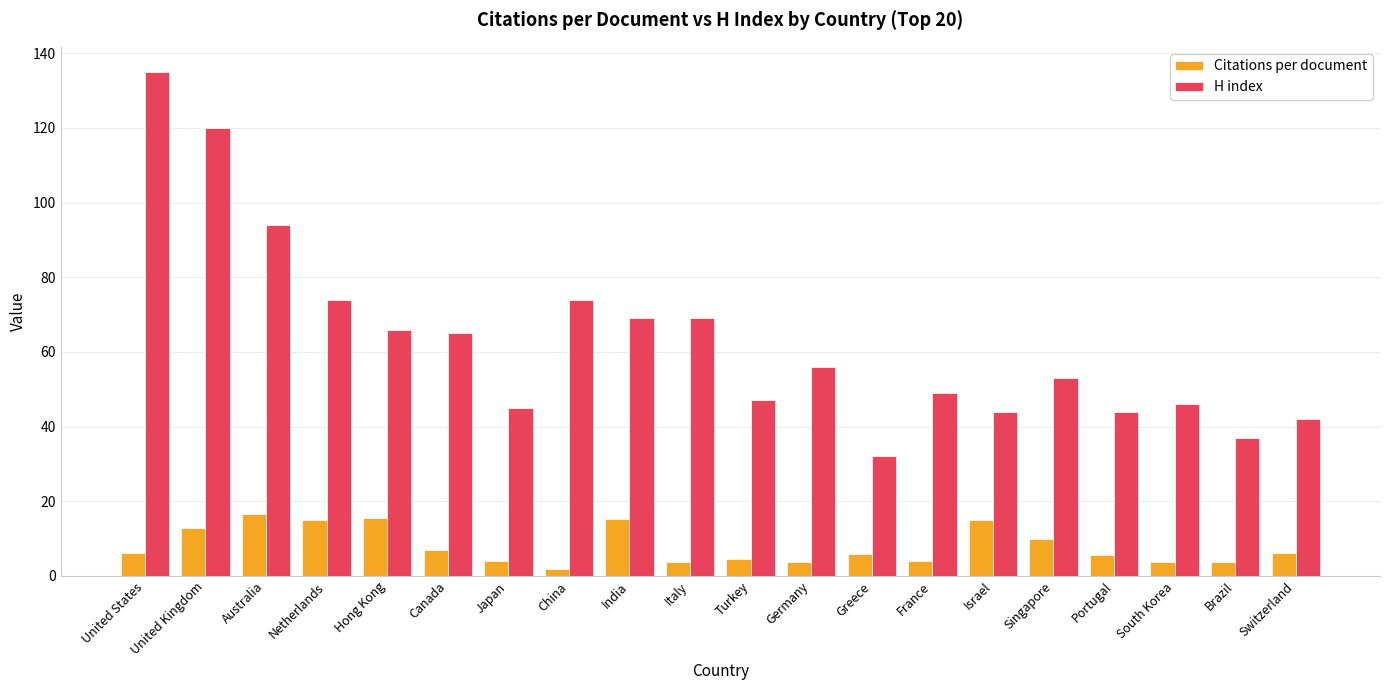

What are all the series names shown in the legend?

Citations per document, H index